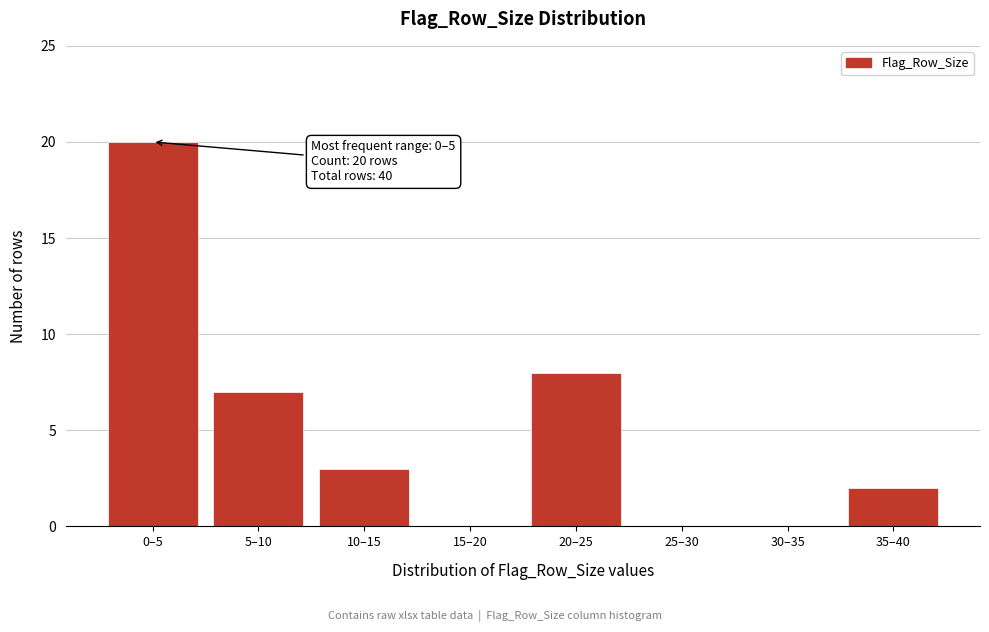

Reading left to right, list all the values displayed in this chart.

0–5=20	5–10=7	10–15=3	15–20=0	20–25=8	25–30=0	30–35=0	35–40=2